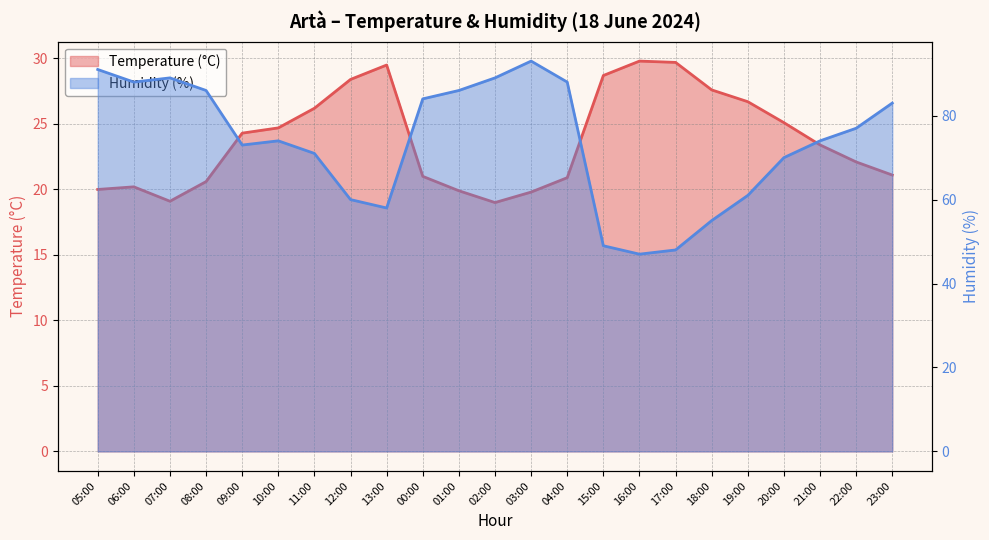

What is the difference between the second highest and minimum values in the Temperature (°C) series?

10.7